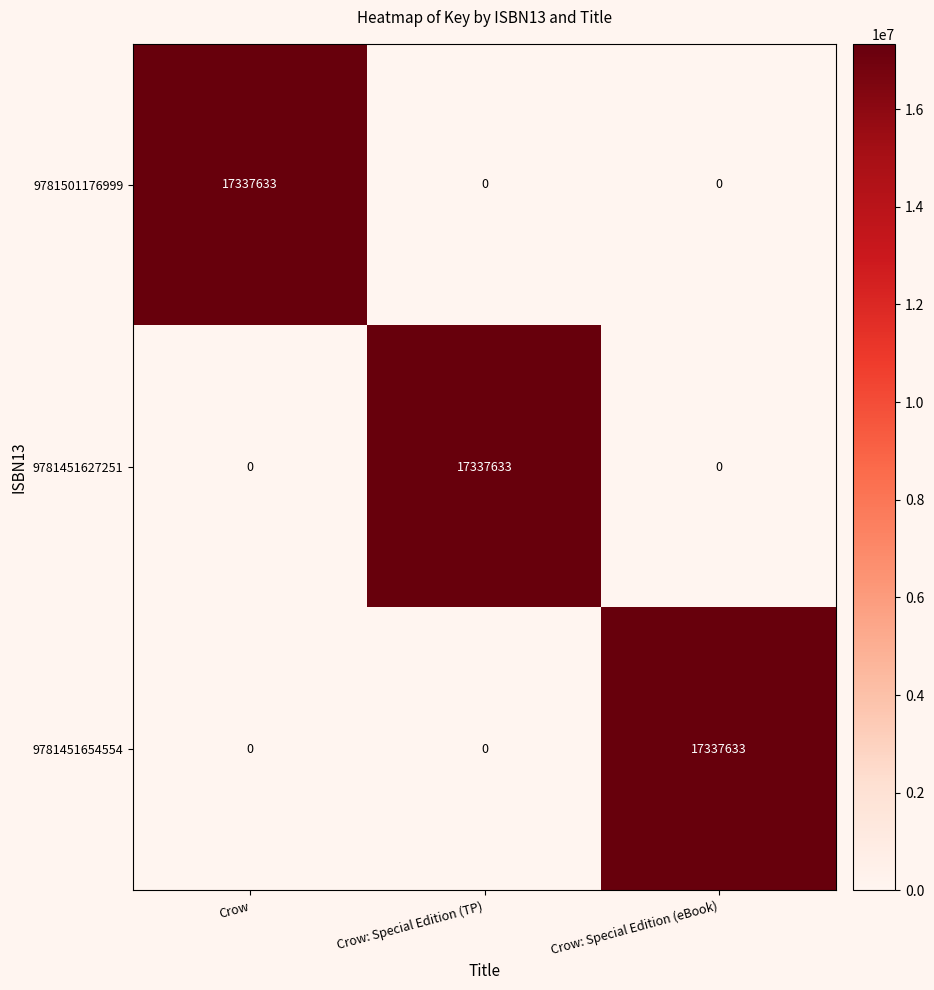

The value of 9781501176999 at Crow: Special Edition (eBook) is 0. True or false?

True